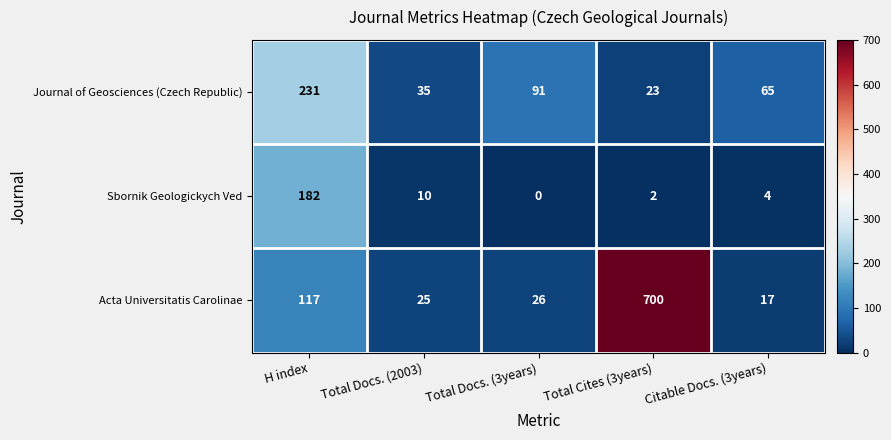

What is the maximum value shown in the chart?

700